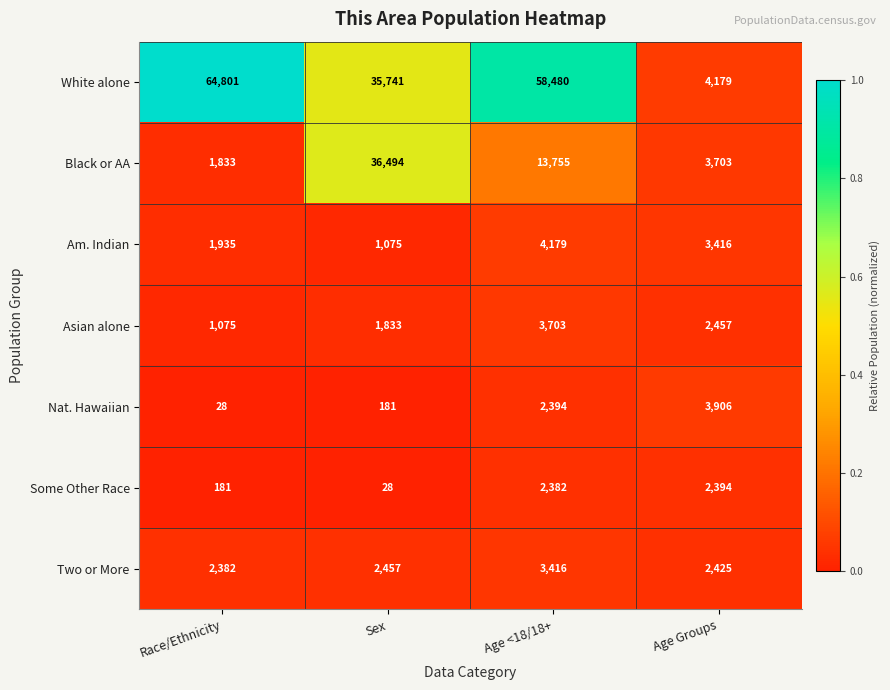

Which series has the widest spread of values?

White alone